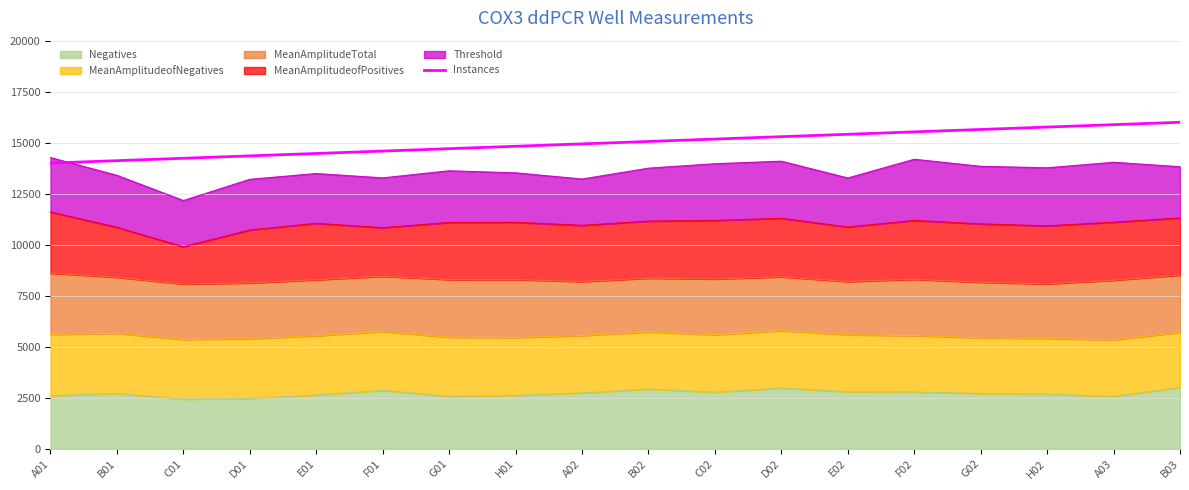

What is the label of the 18th point from the left?

B03